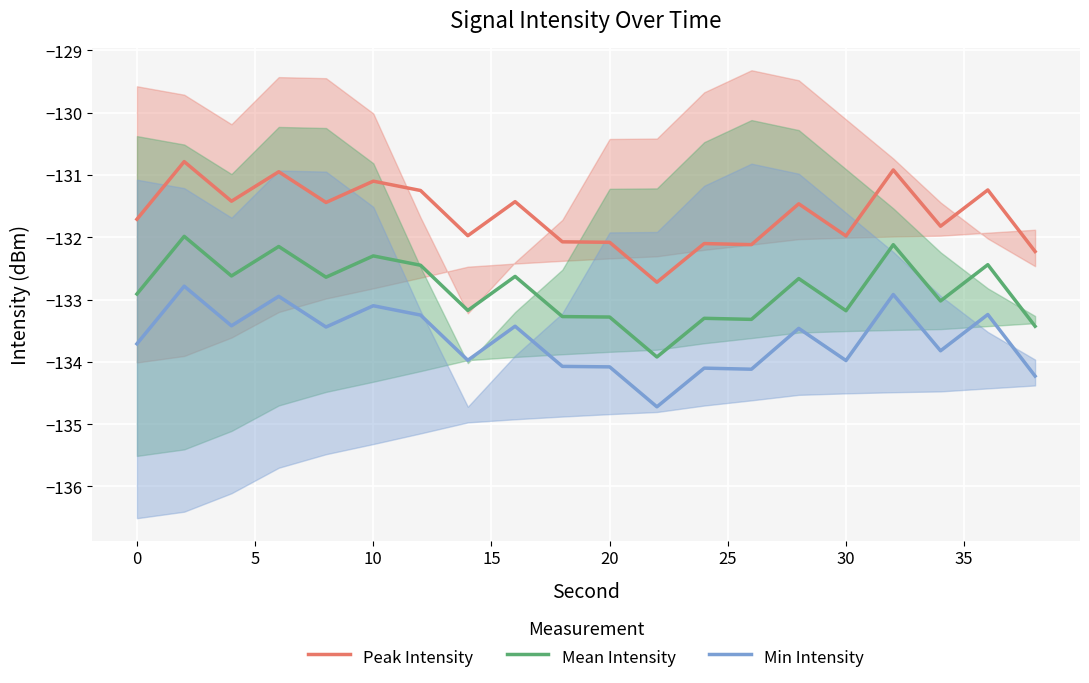

Is this an area chart (filled region under the line)?

No